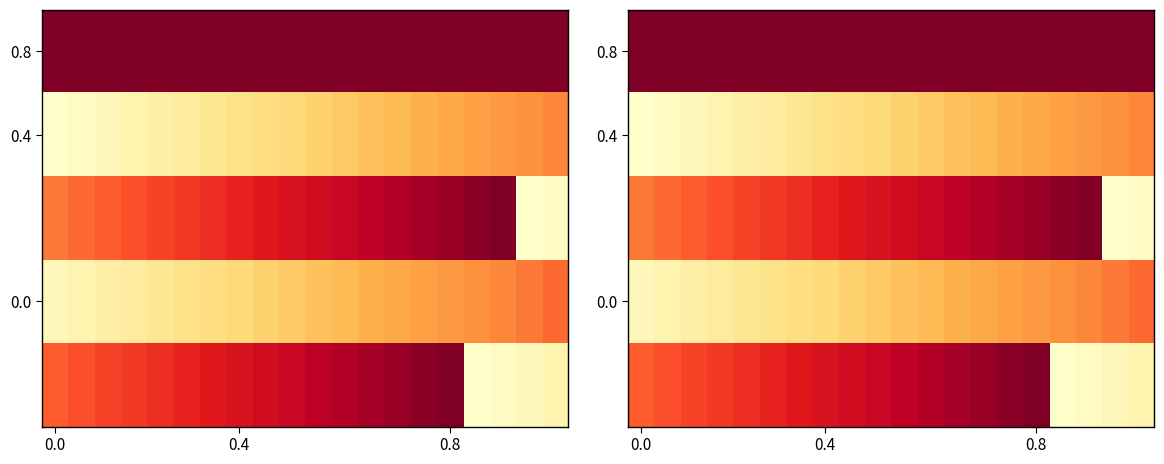

What is the maximum value for 0.8?

1.0